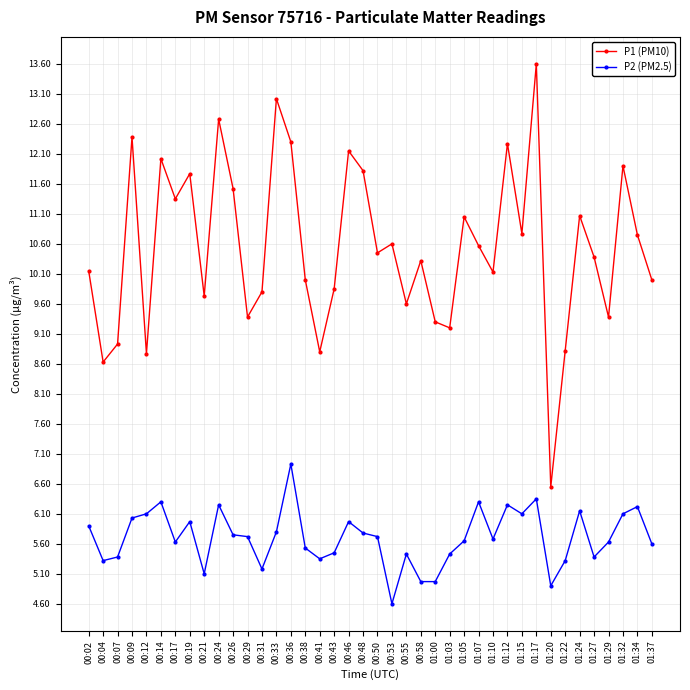

The value of P2 (PM2.5) at 00:04 is 5.3. True or false?

True